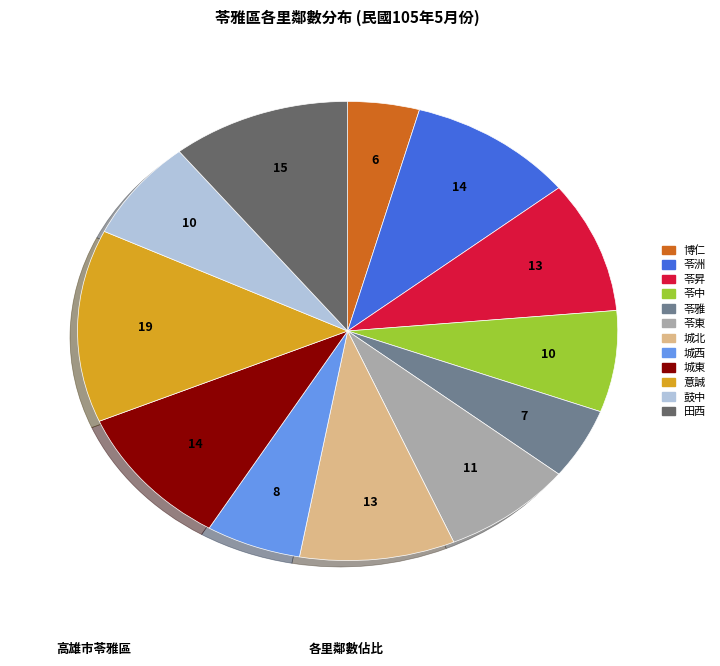

Between 意誠 and 苓中, which is larger?

意誠